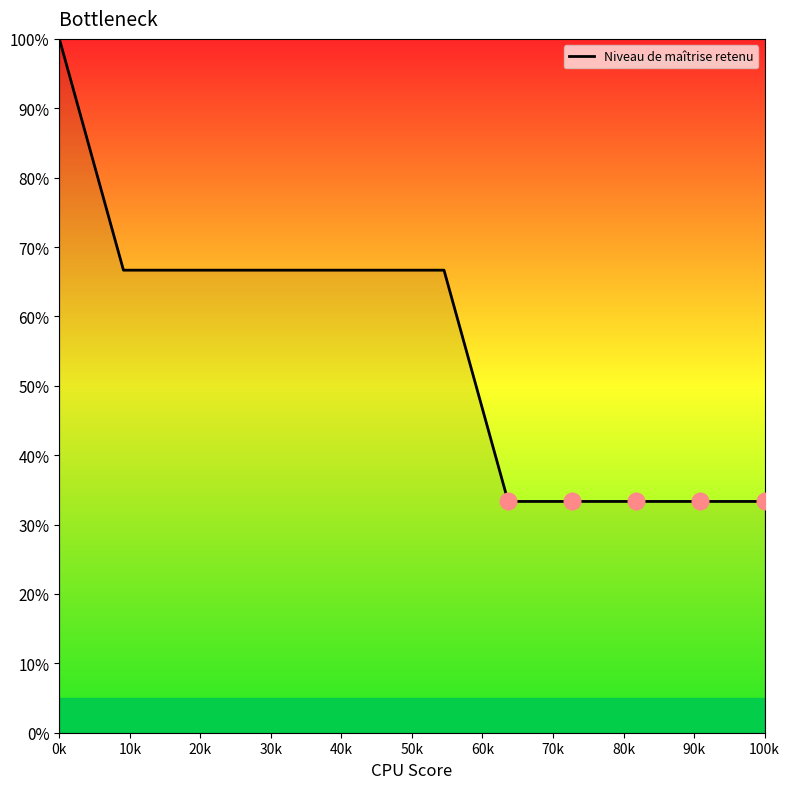

What is the minimum value shown in the chart?

33.3